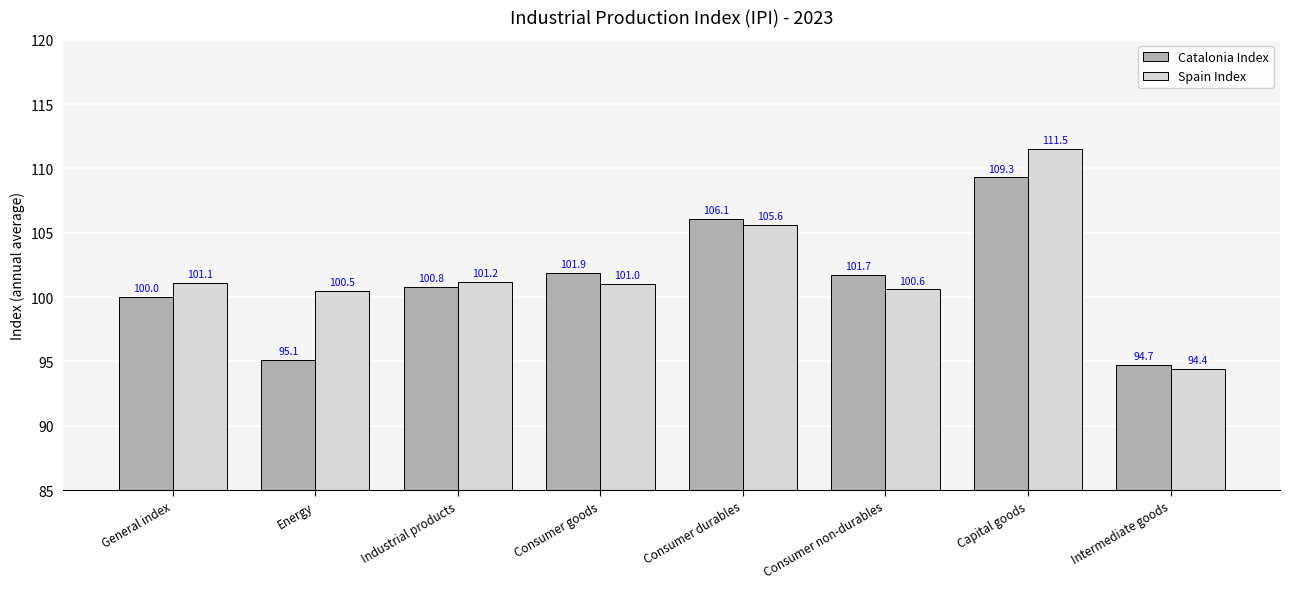

What is the smallest value displayed?

94.4